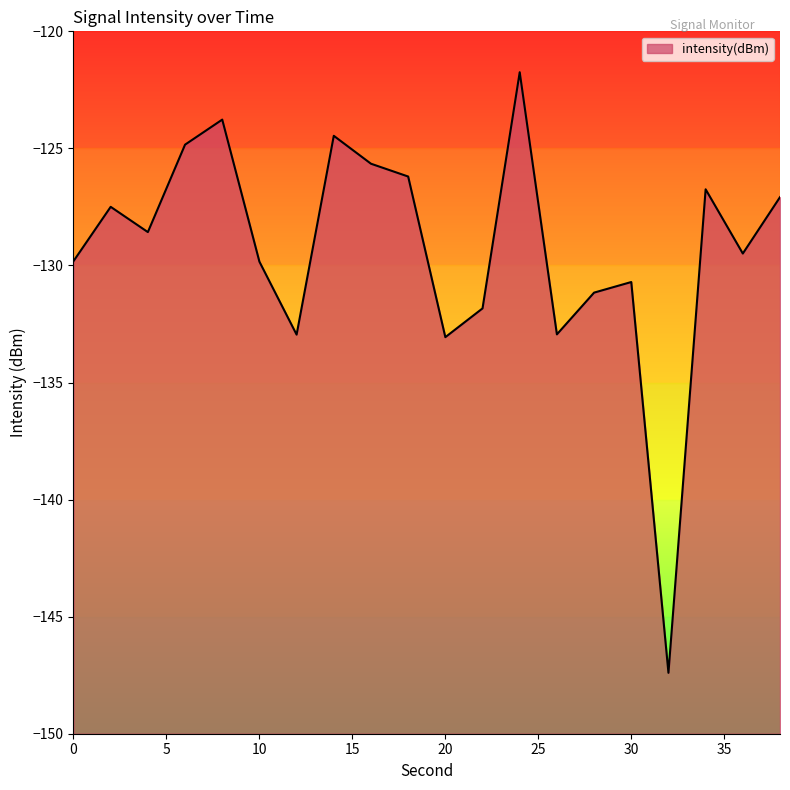

What is the sum of all values?

-2585.8